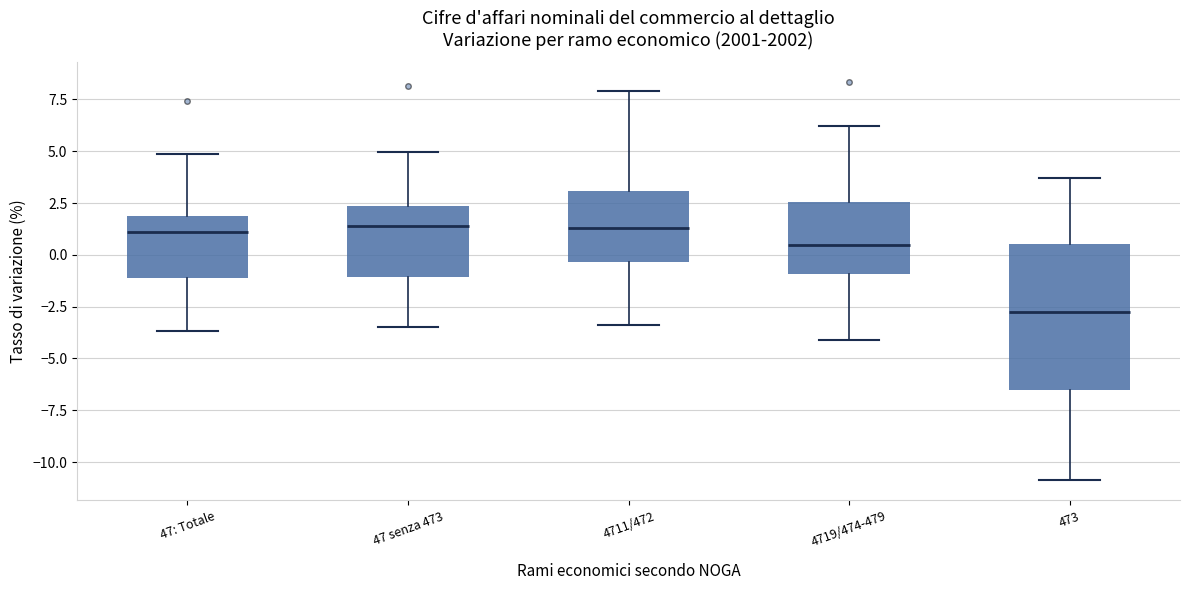

Which box is the tallest, from its lower edge to its upper edge?

473